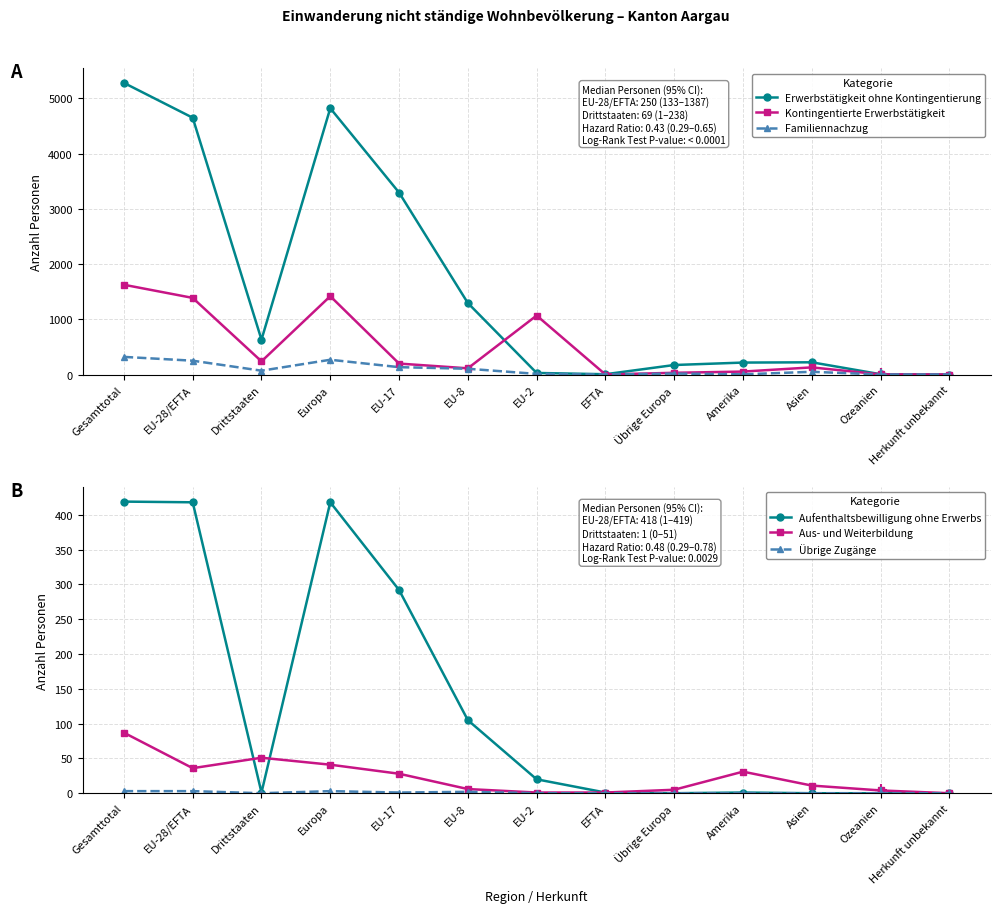

How many interior local valleys does the Aus- und Weiterbildung series have?

1